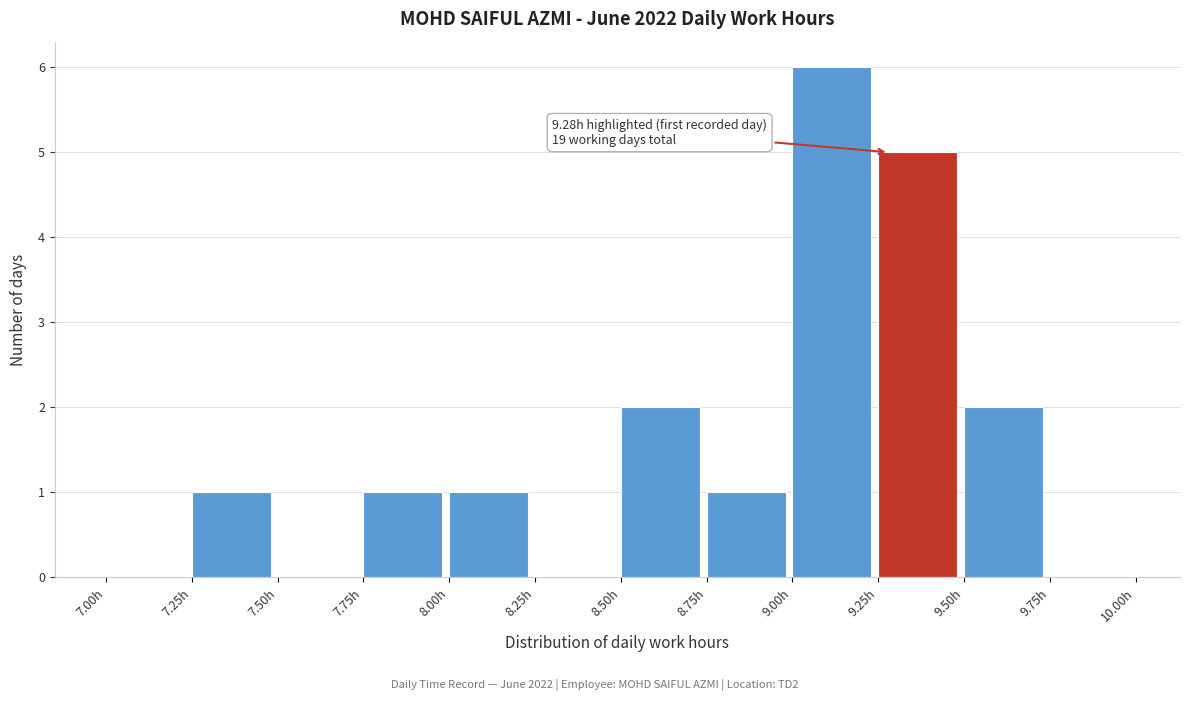

Over which range of the x-axis is the bar tallest?

9.00 to 9.25